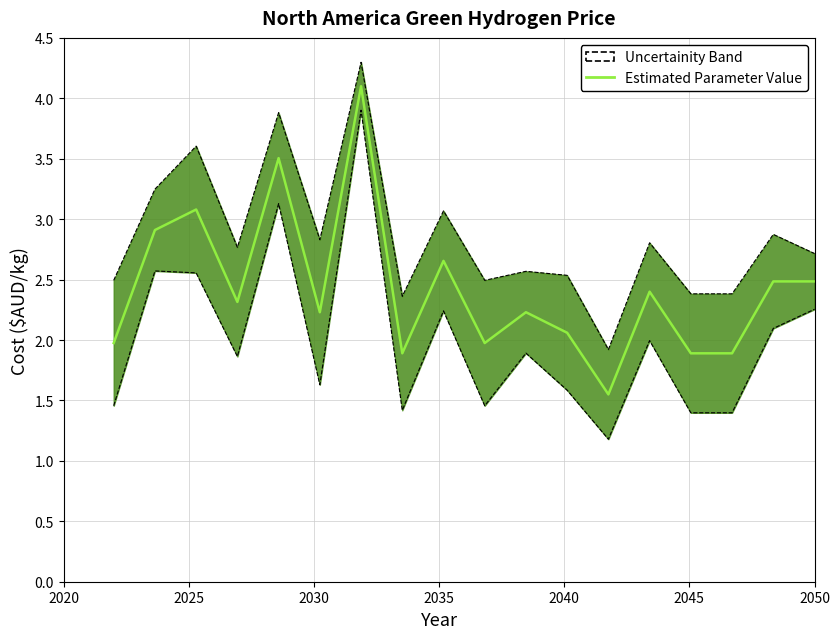

What is the smallest value displayed?

1.5